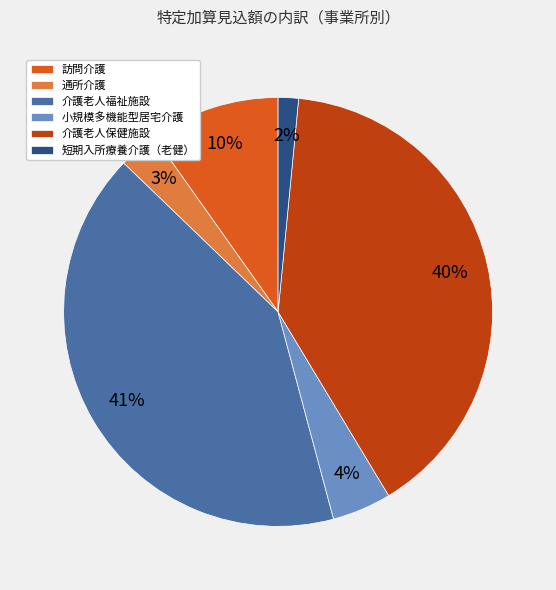

True or false: 短期入所療養介護（老健） accounts for 2% of the total.

True